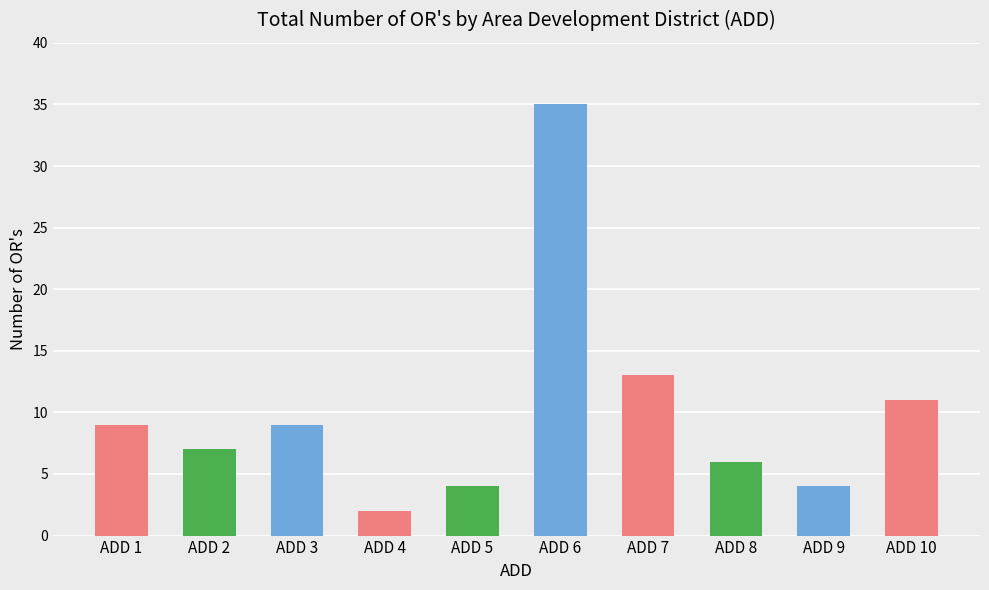

How many values are below 9?

5